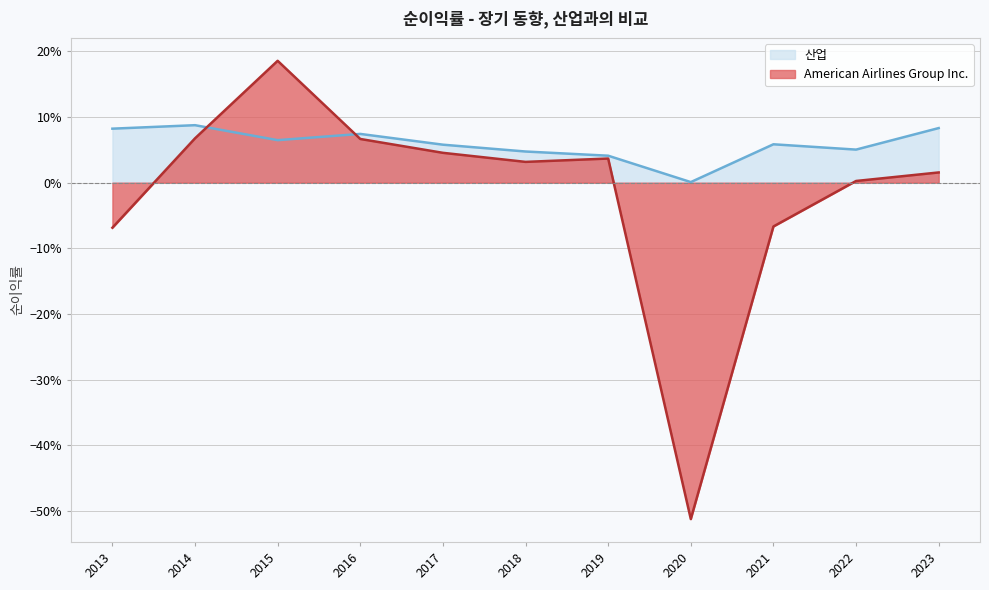

True or false: 산업 and American Airlines Group Inc. cross at least once.

True